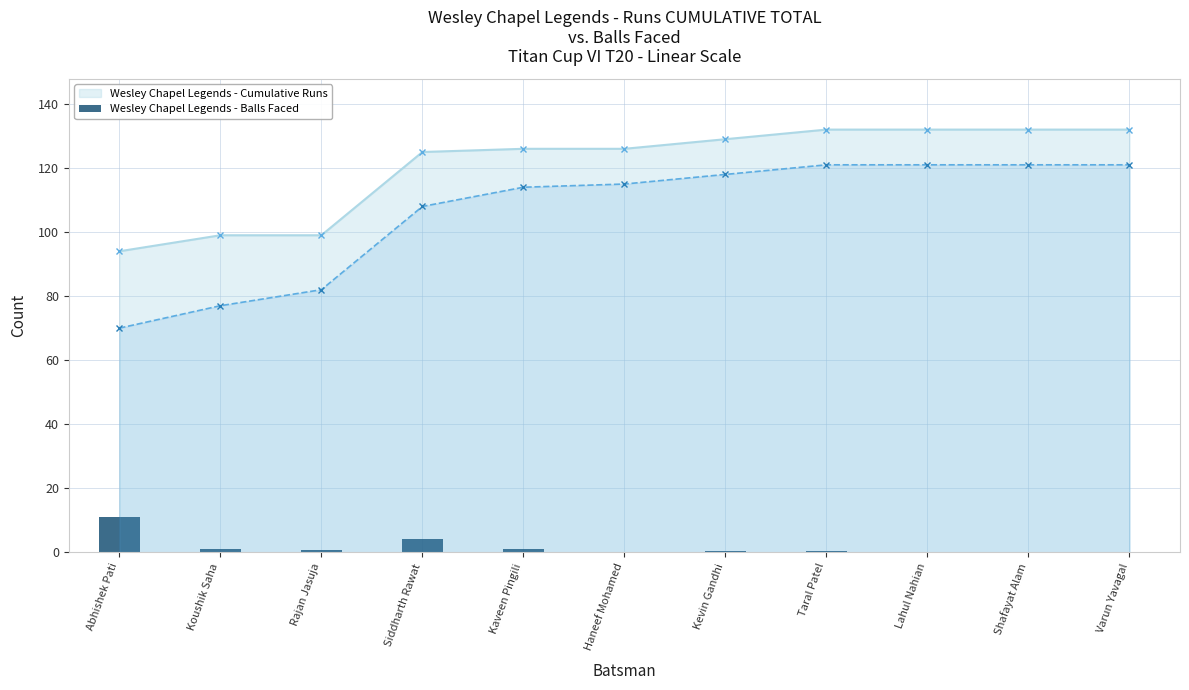

What position from the right is Lahul Nahian?

3